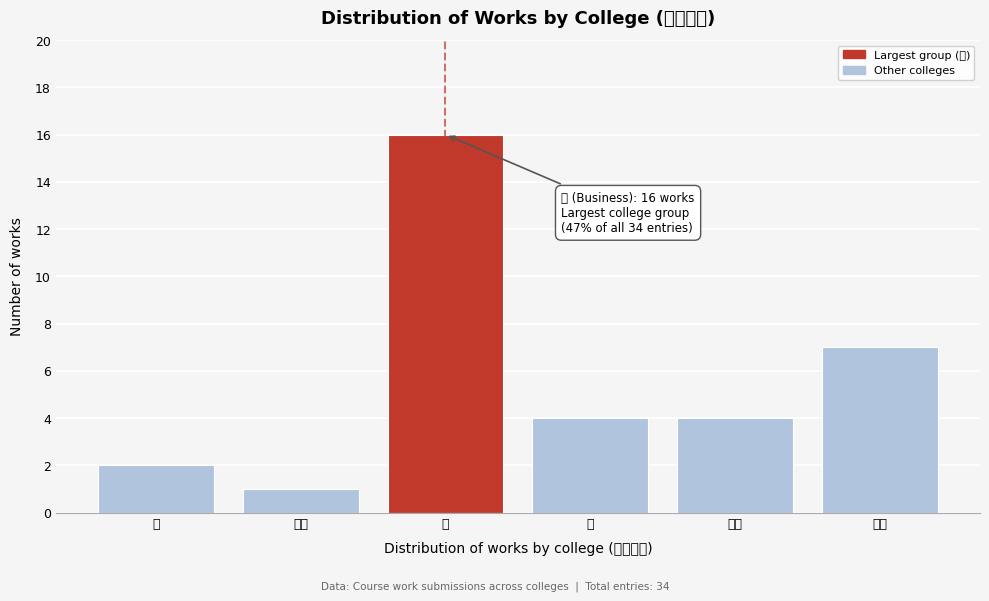

Reading left to right, extract all data points from this chart.

工=2	金融=1	商=16	理=4	建設=4	資電=7